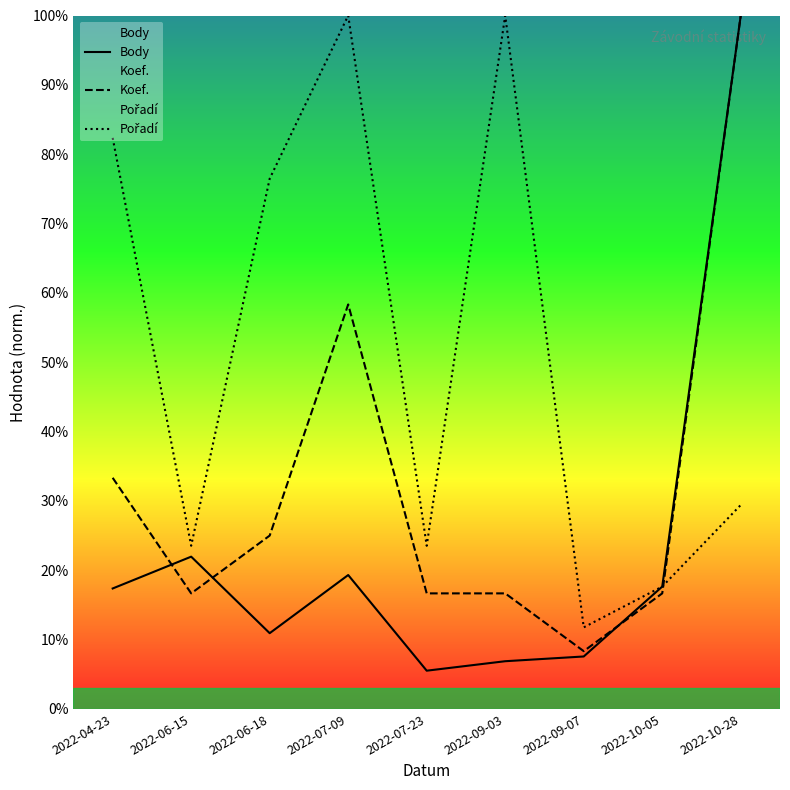

List the series in order of their peak value, lowest first.

Body, Koef., Pořadí